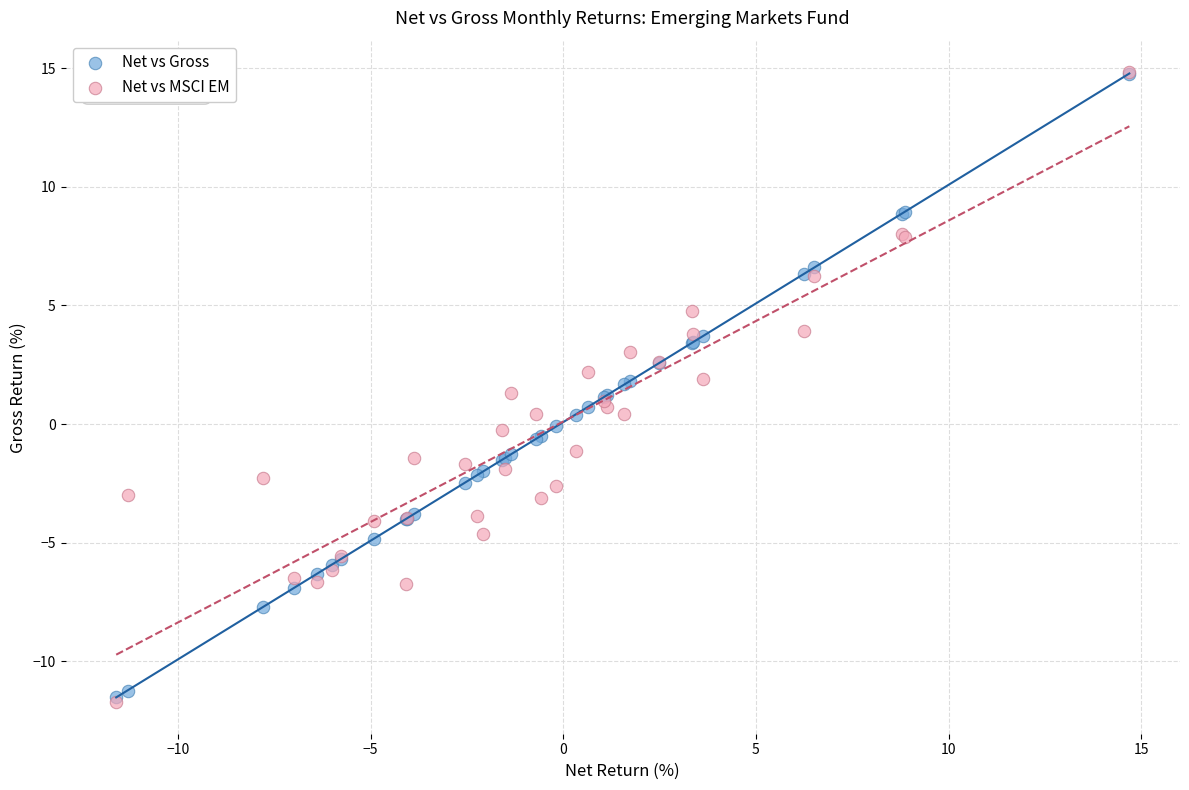

Which series has the largest Y range (max minus min)?

Net vs MSCI EM